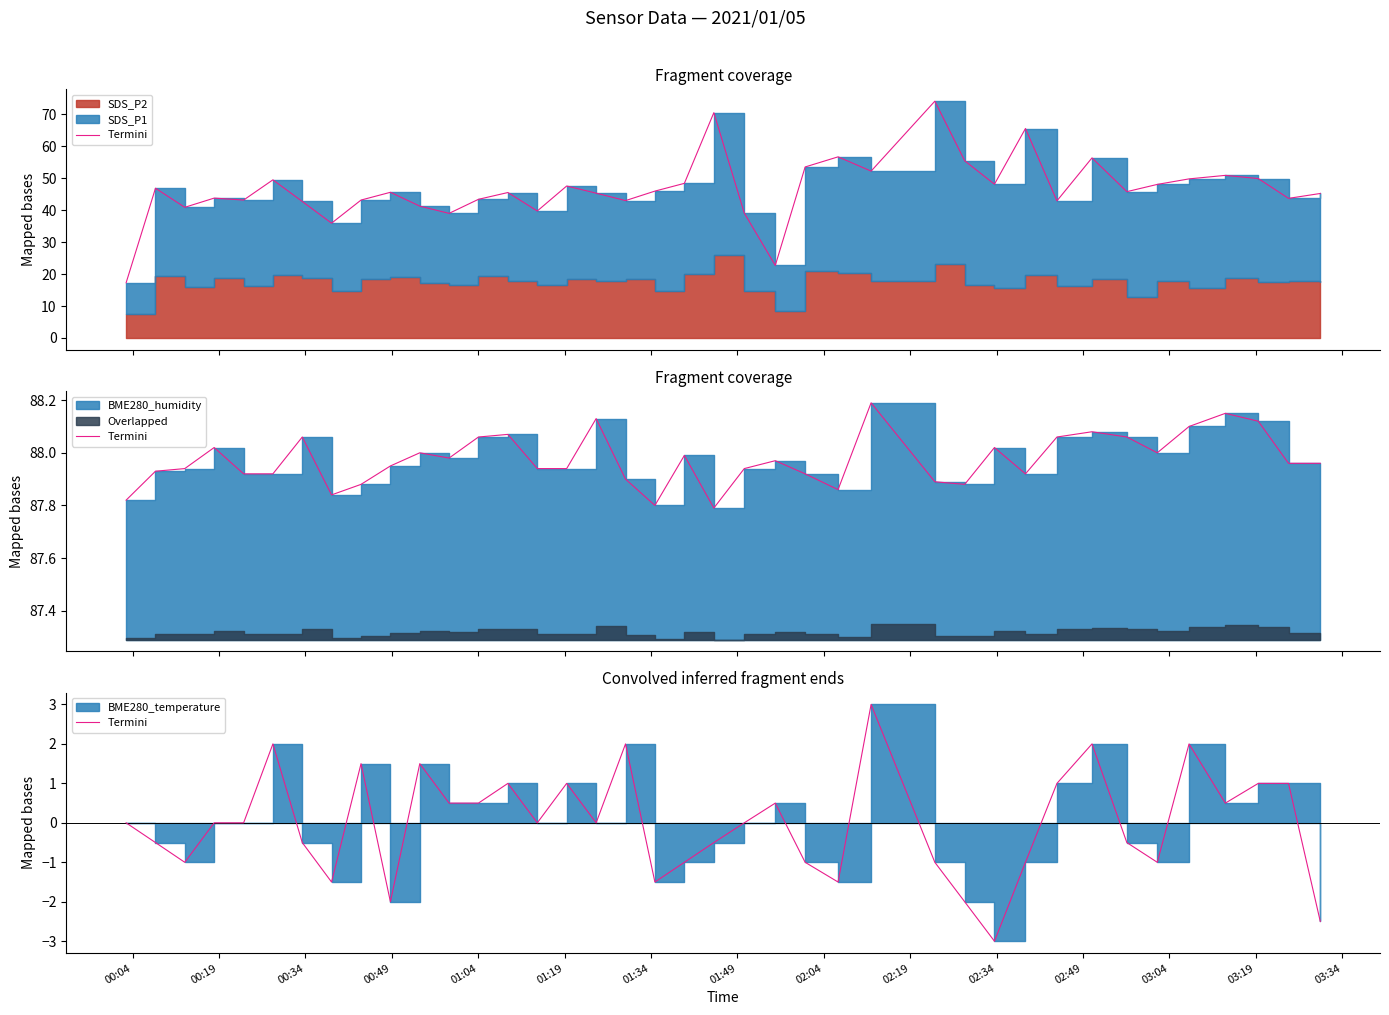

True or false: there are more than 2 points higher than both neighbors.

True